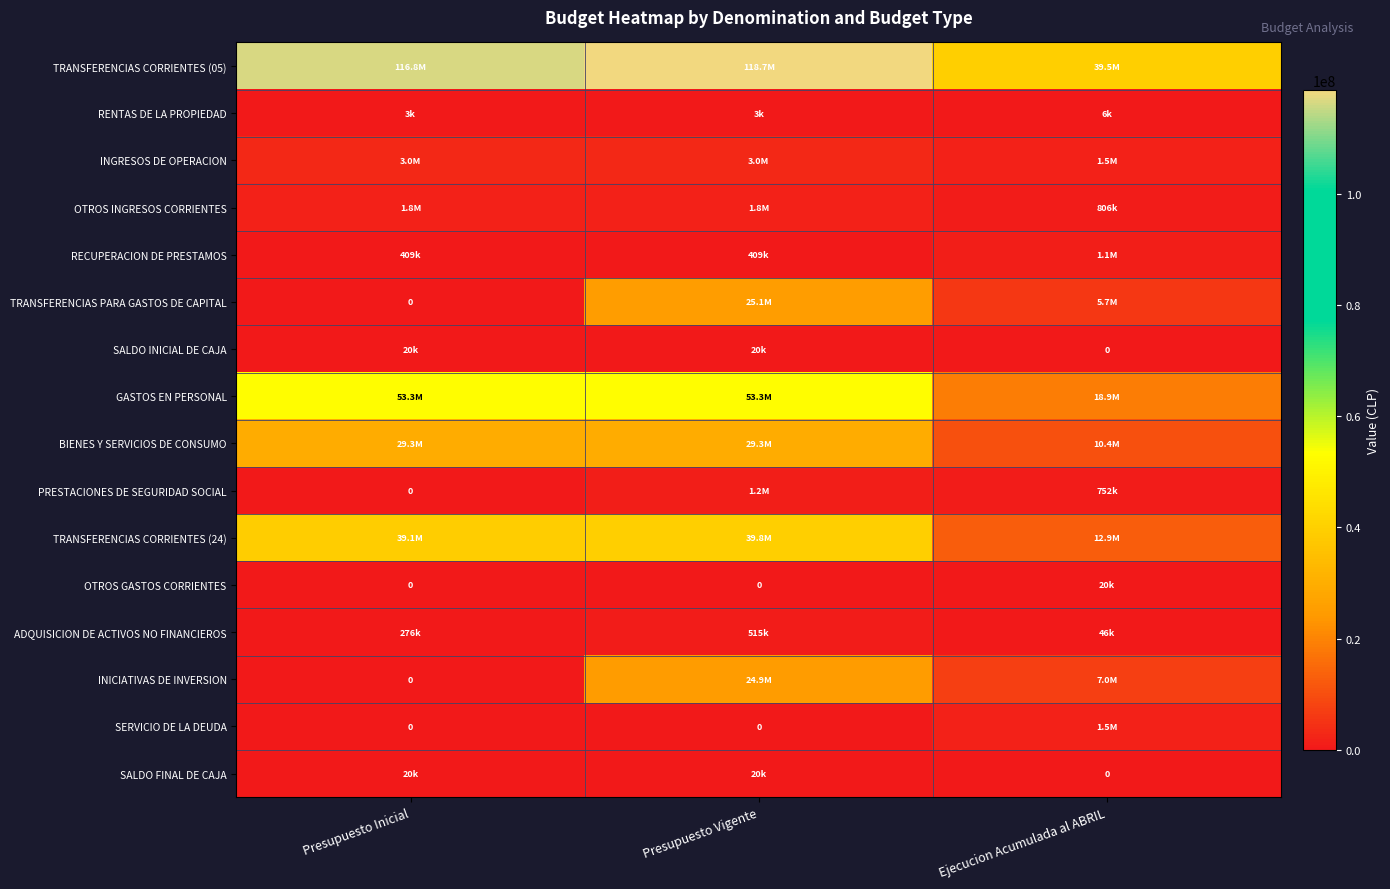

How many categories are shown in the chart?

3